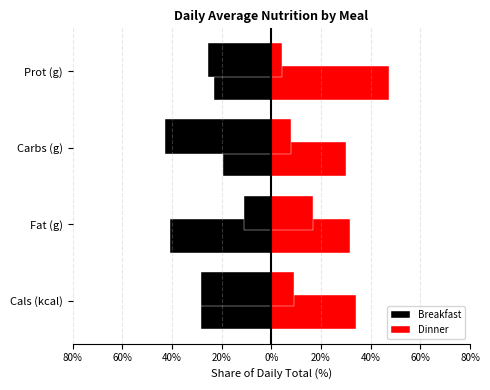

What is the minimum value for Breakfast?

-40.8